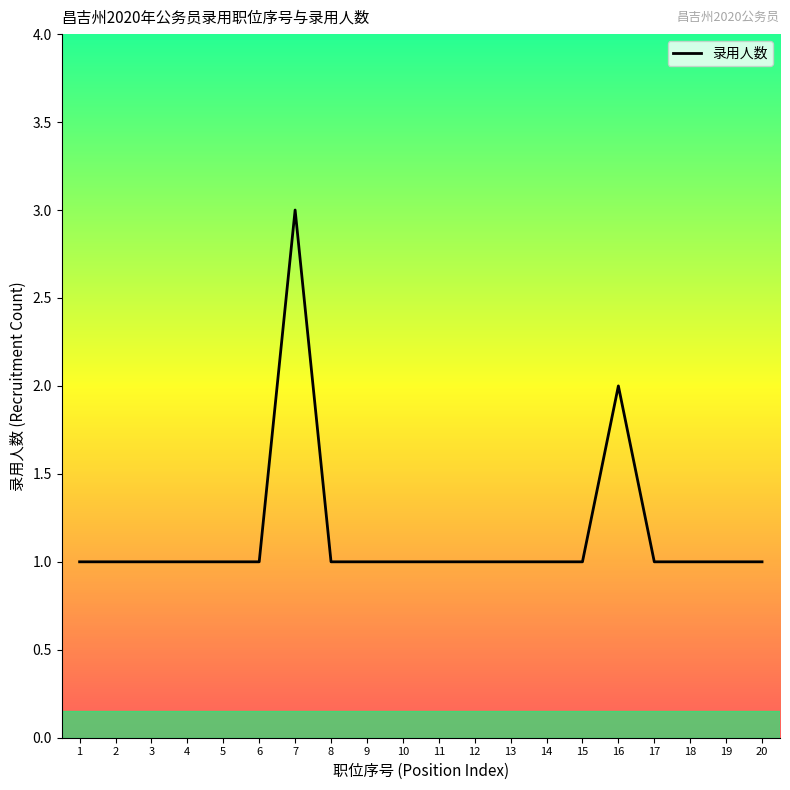

What is the maximum value shown in the chart?

3